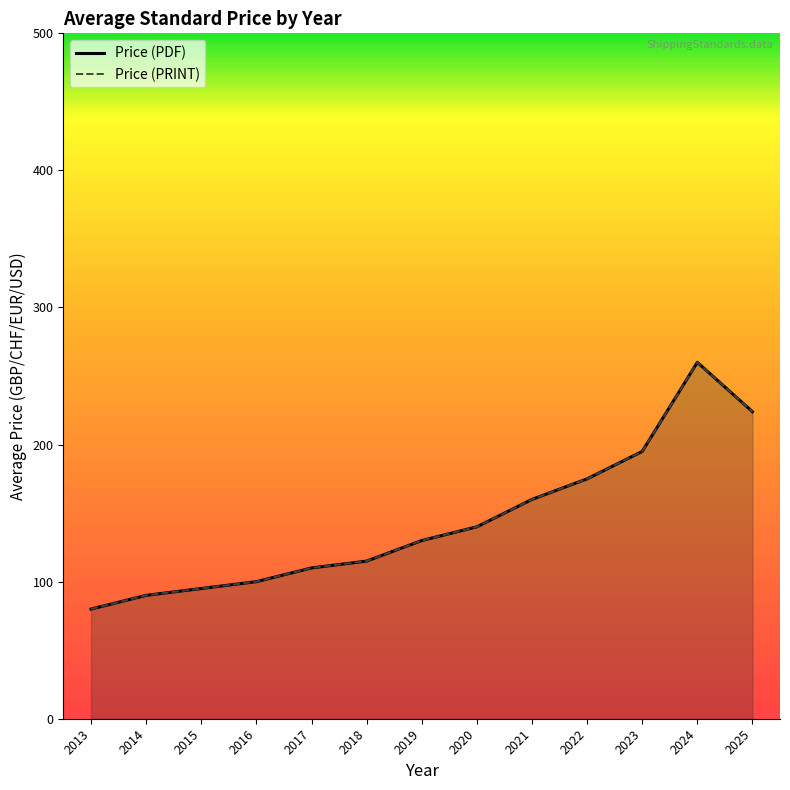

Rank the series by their maximum value, from highest to lowest.

Price (PDF), Price (PRINT)